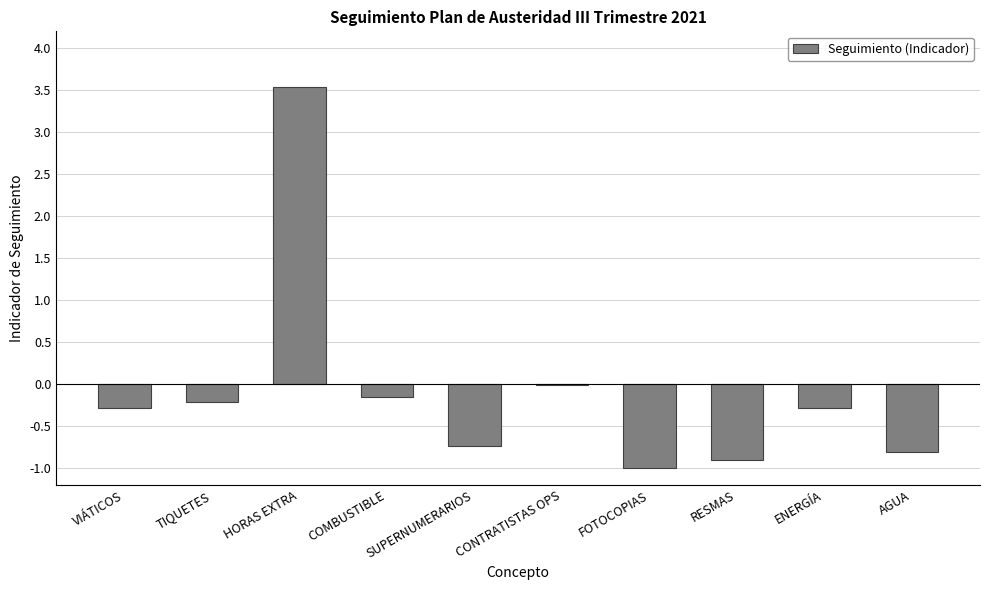

What is the greatest value displayed?

3.5